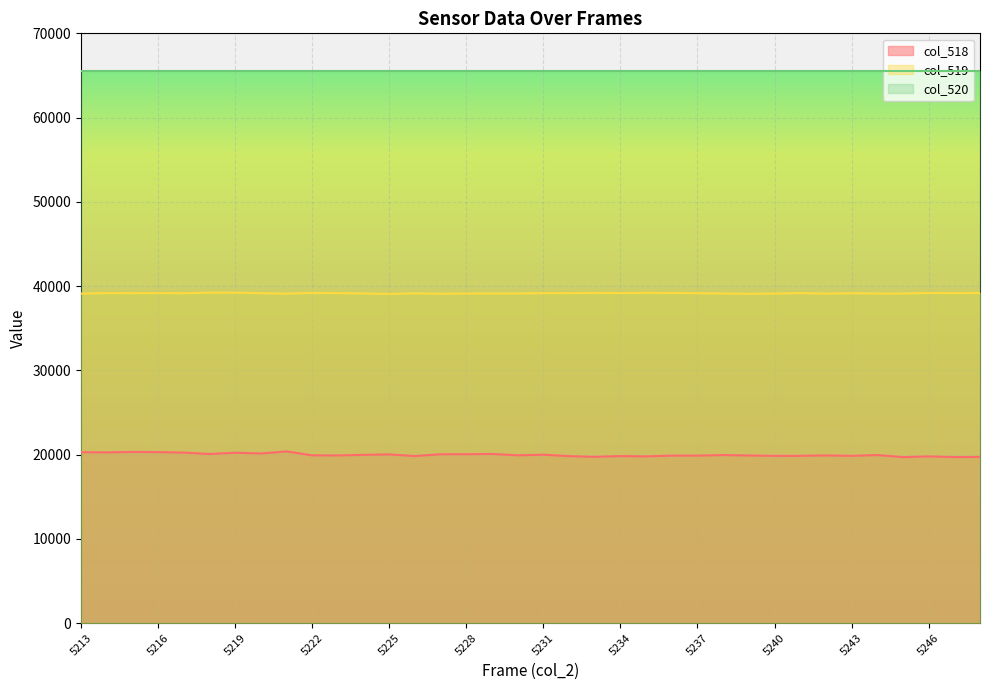

True or false: col_518 and col_519 intersect in this chart.

False